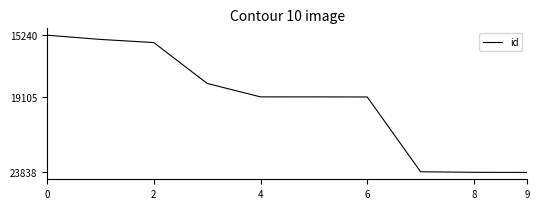

What is the difference between the maximum and minimum values?

8598